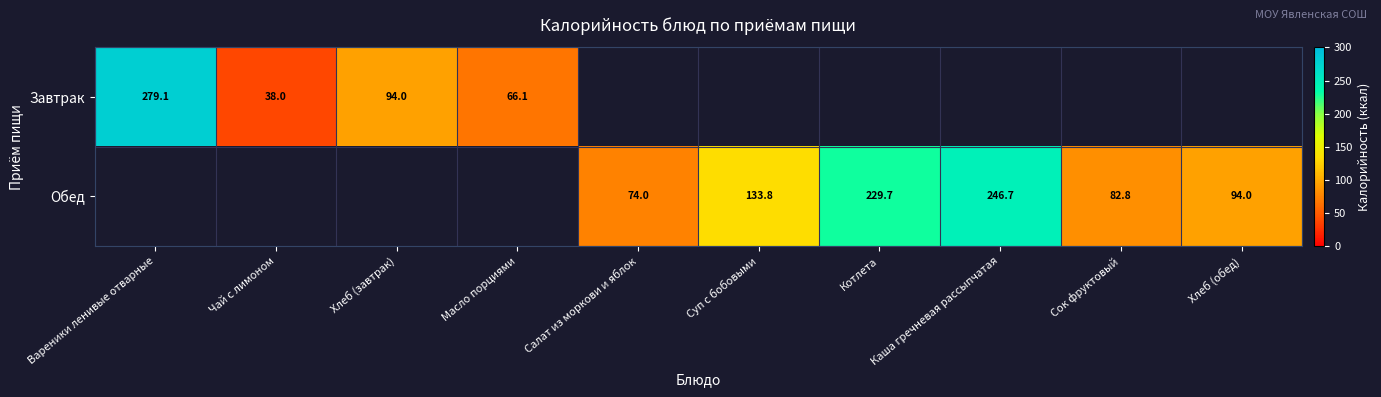

Which has a higher value, Масло порциями or Чай с лимоном?

Масло порциями